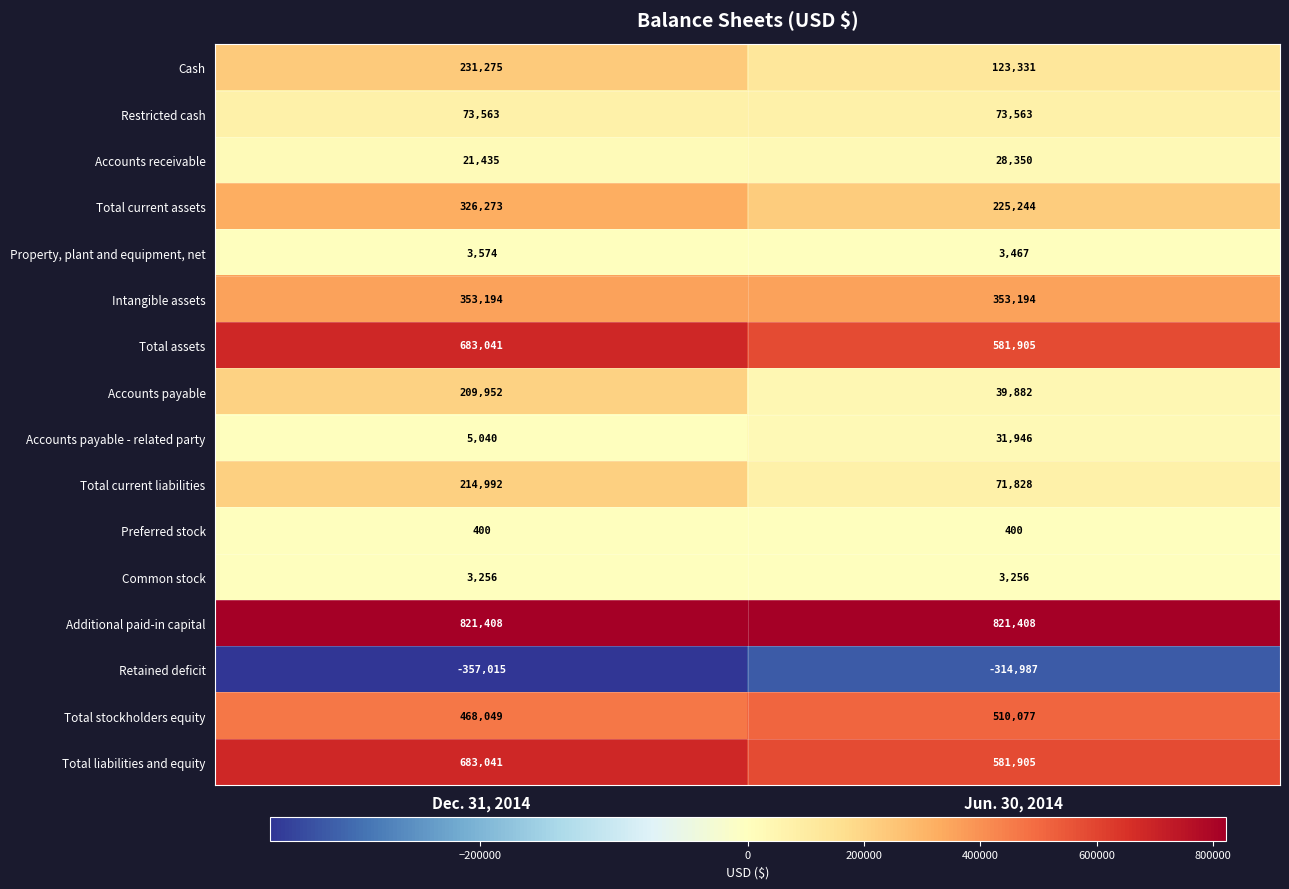

What is the minimum value shown in the chart?

-357015